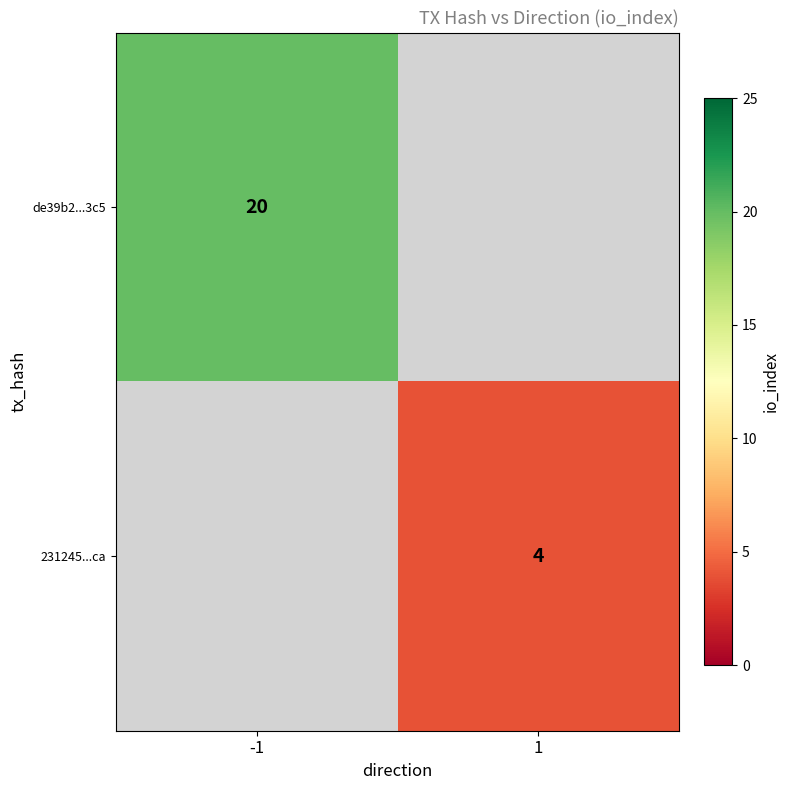

The value of 231245...ca at 1 is 2. True or false?

False